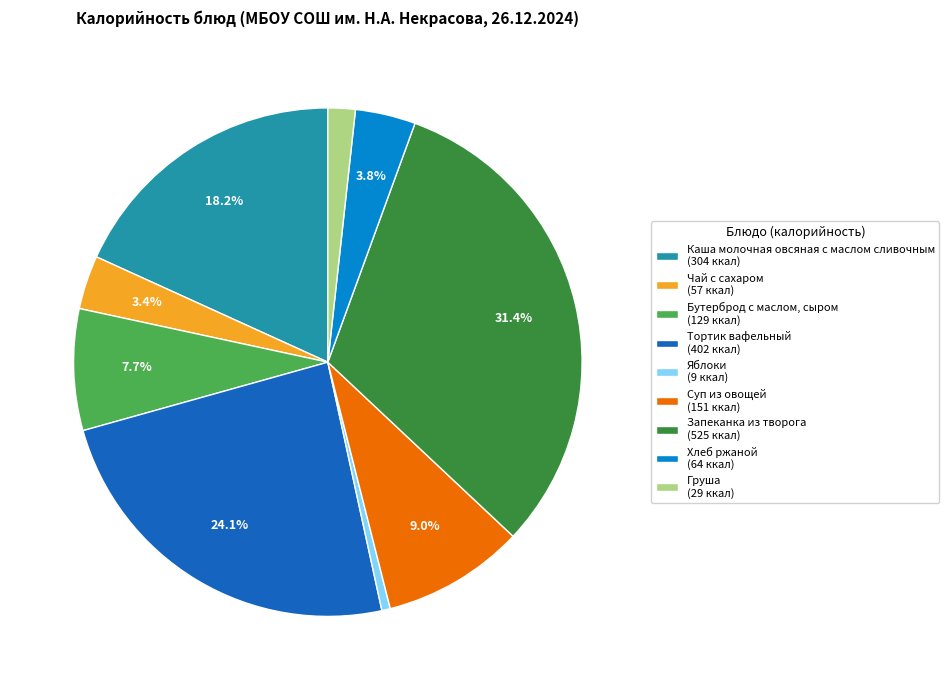

Between Запеканка из творога and Бутерброд с маслом, сыром, which is larger?

Запеканка из творога